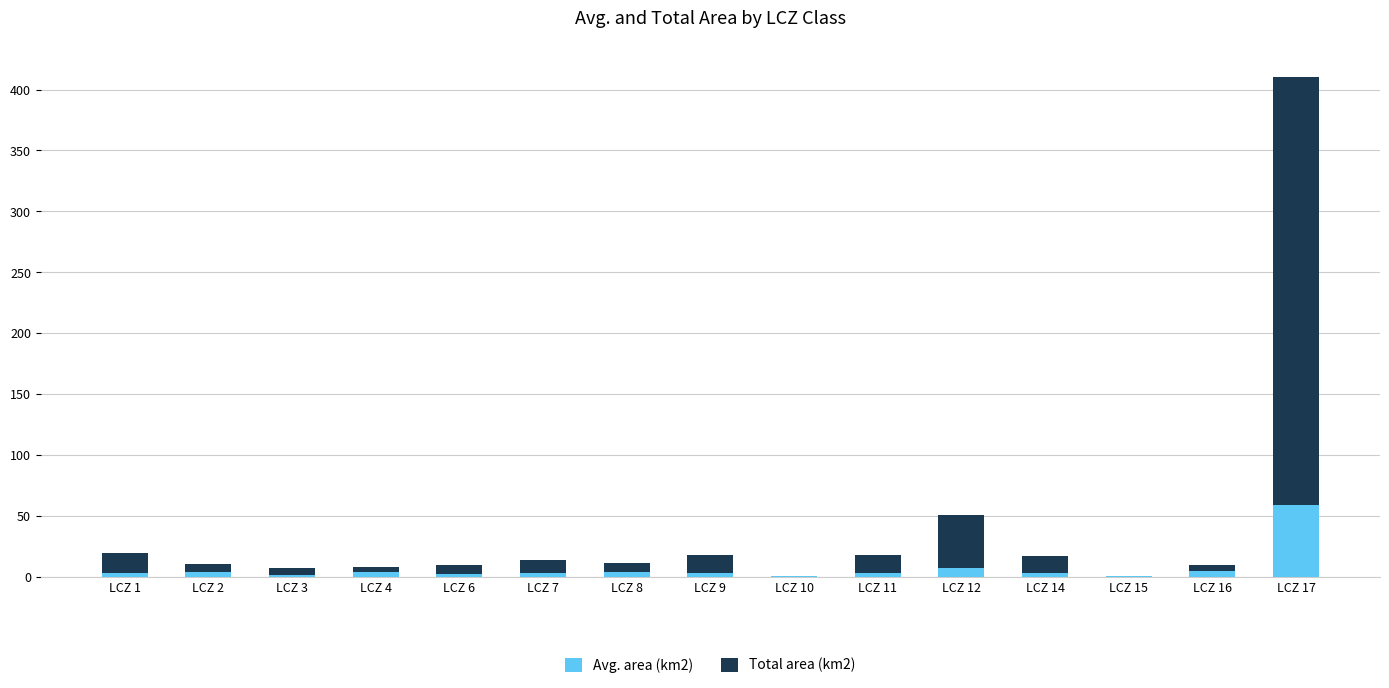

At which category is the sum across all series the highest?

LCZ 17